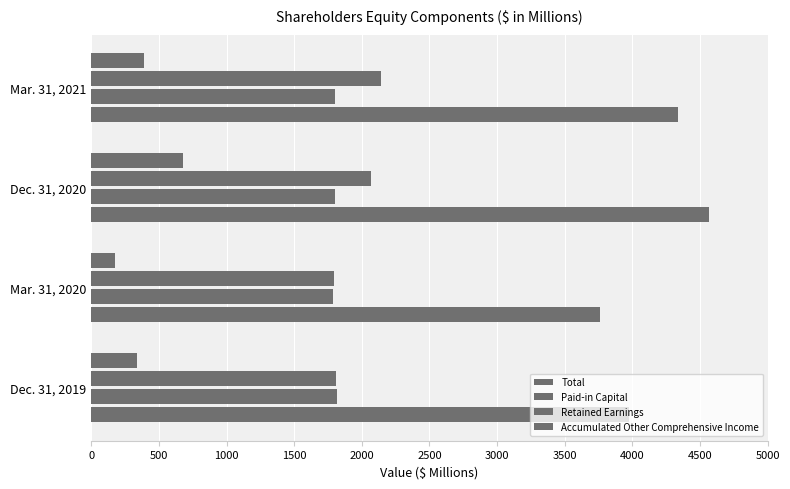

Which series has the widest spread of values?

Total